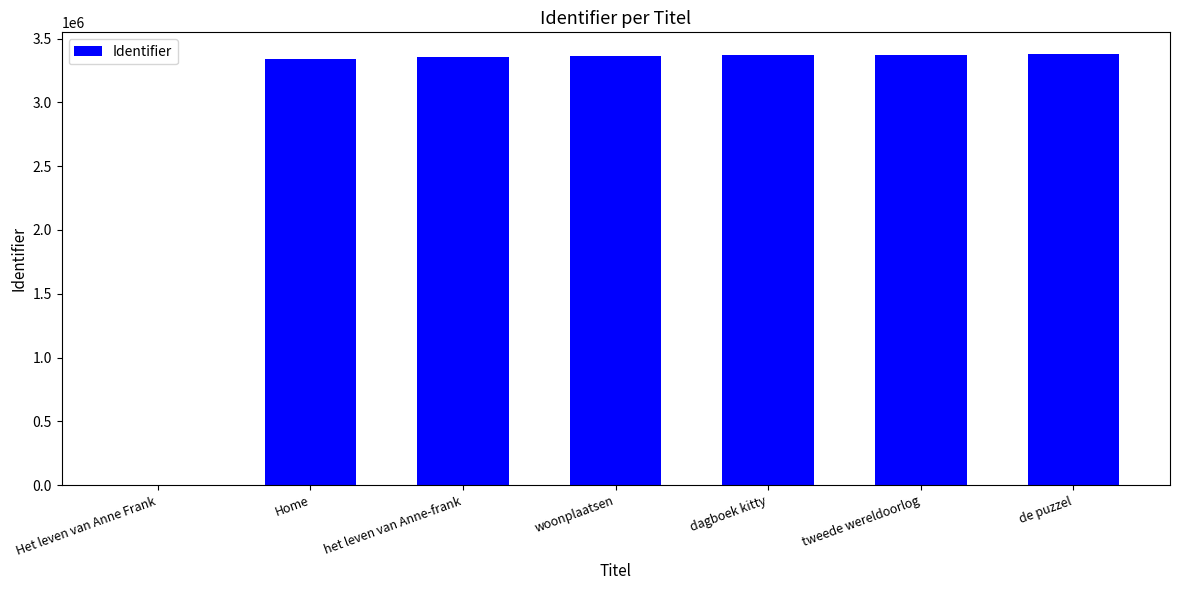

What is the greatest value displayed?

3379845